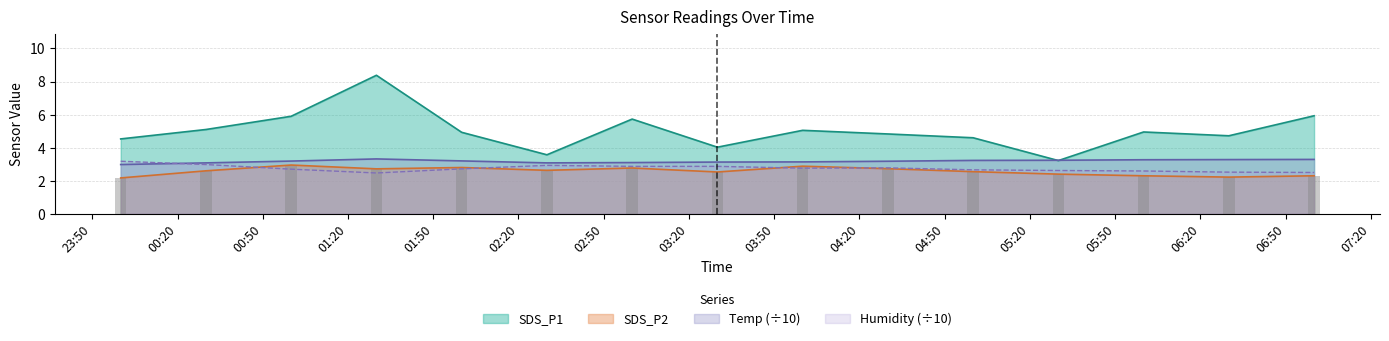

What position from the left is 2023/10/01 06:30?

14